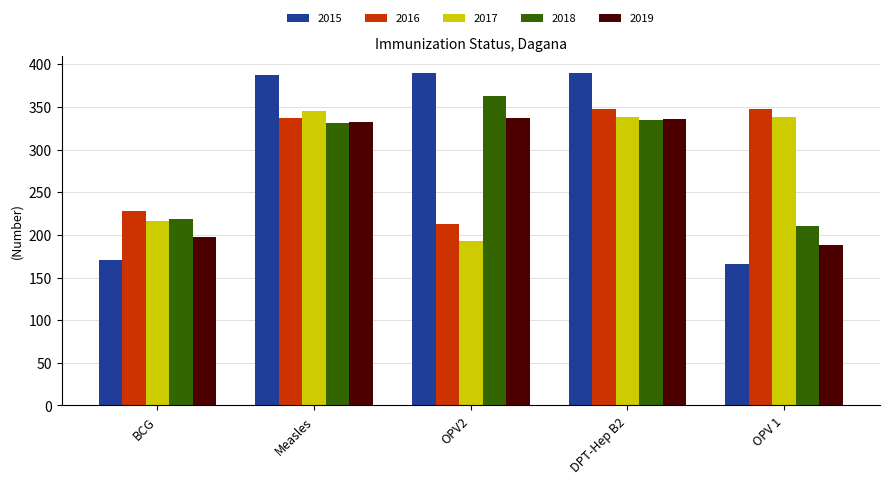

What is the spread (max minus min) of values at DPT-Hep B2?

55